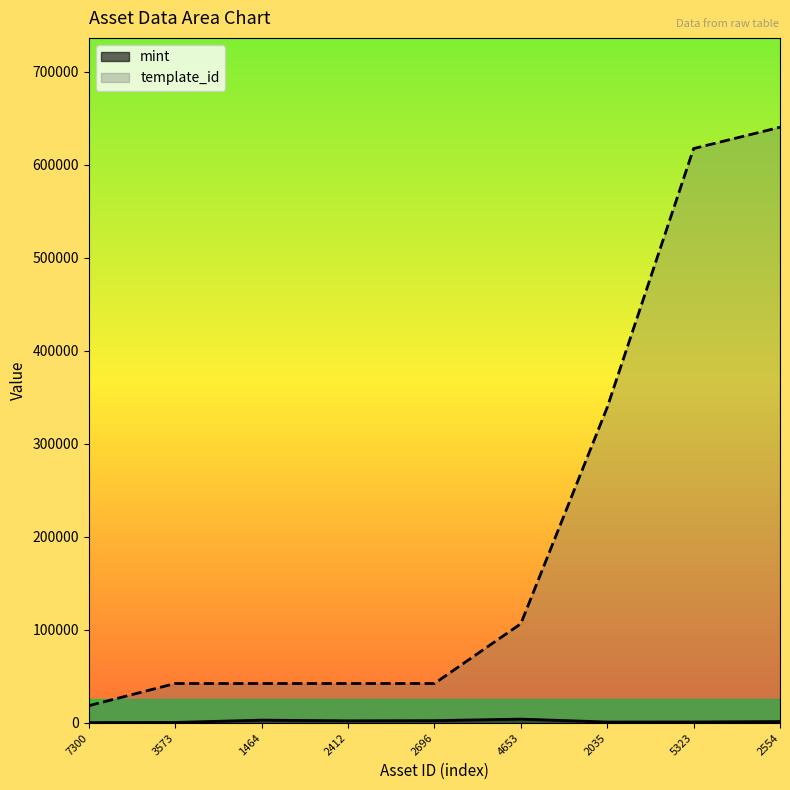

How many data points in mint are above 1505?

4